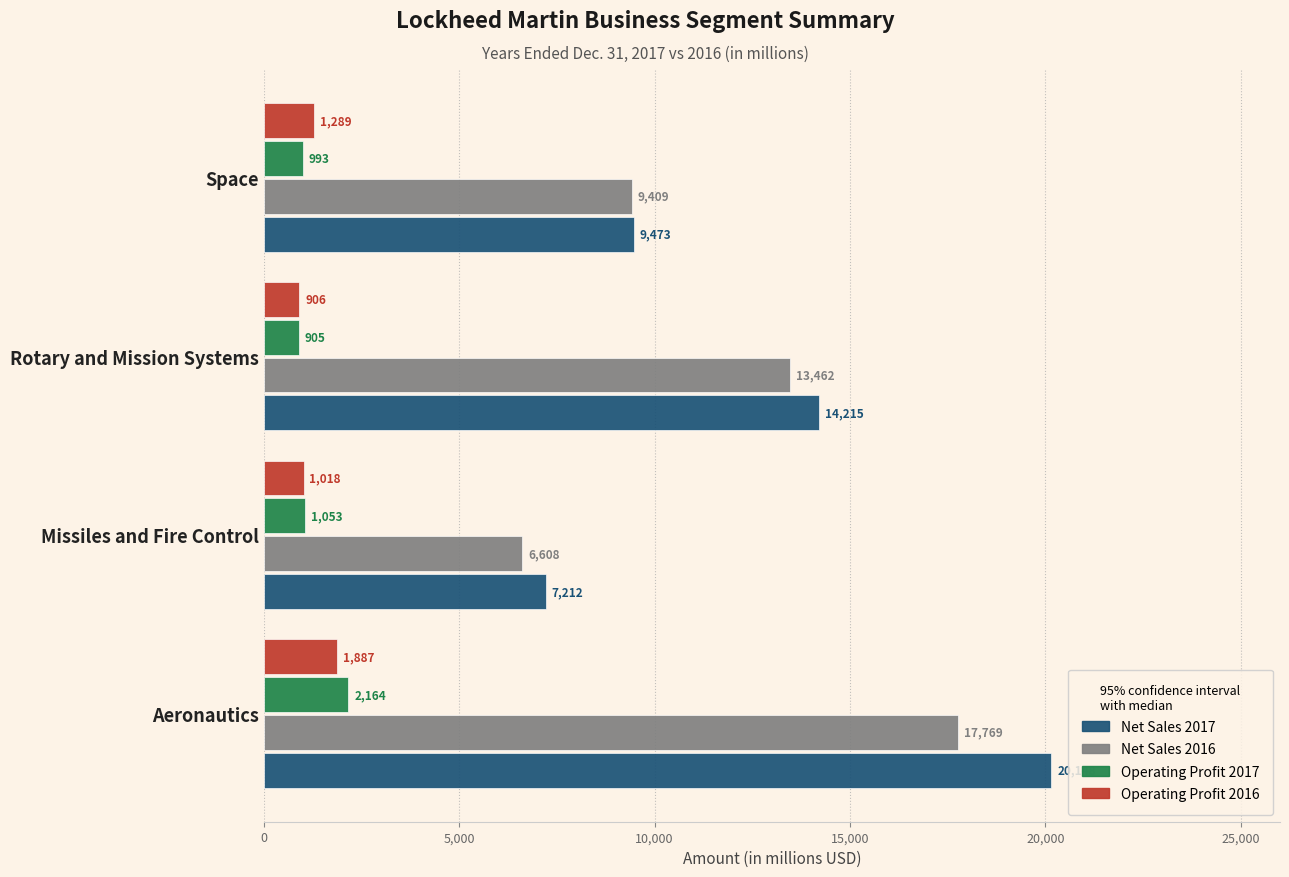

Is it true that Net Sales 2017 equals 1992 at Missiles and Fire Control?

False